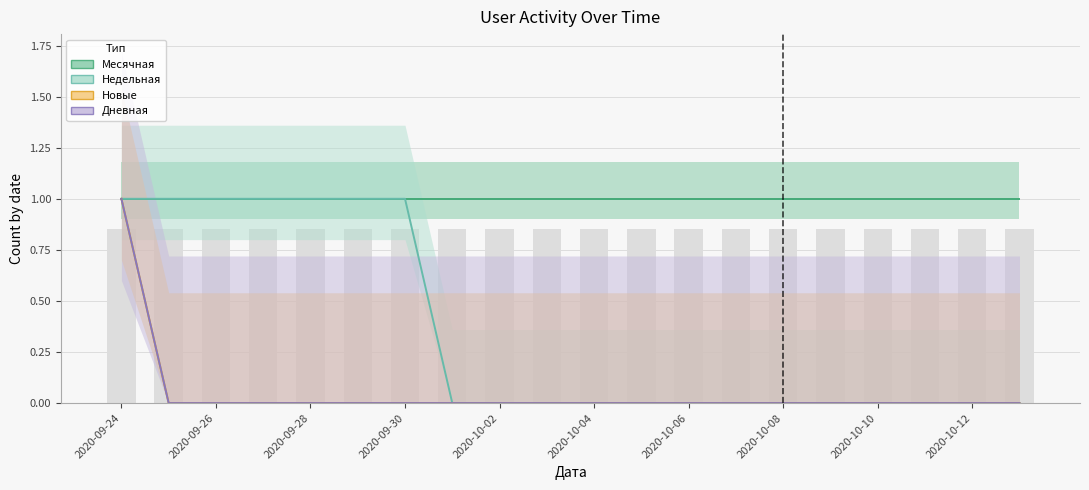

What position from the left is 2020-10-05?

12